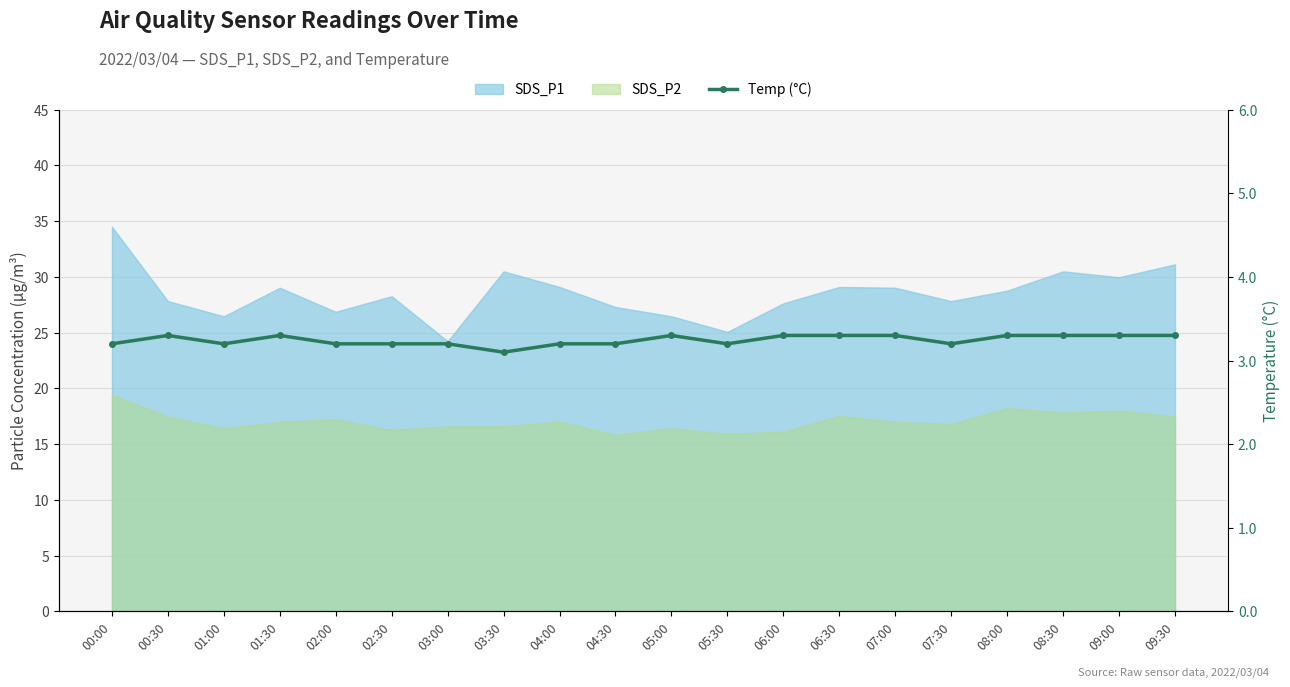

What is the difference between the maximum and second lowest values?

0.1